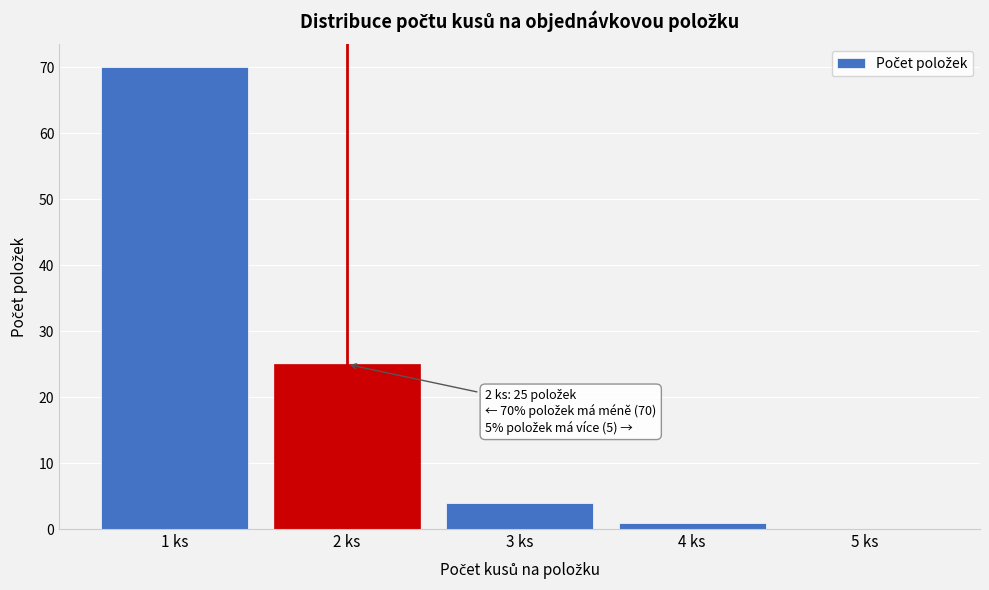

Reading left to right, transcribe all the data shown in this chart.

1 ks=70	2 ks=25	3 ks=4	4 ks=1	5 ks=0